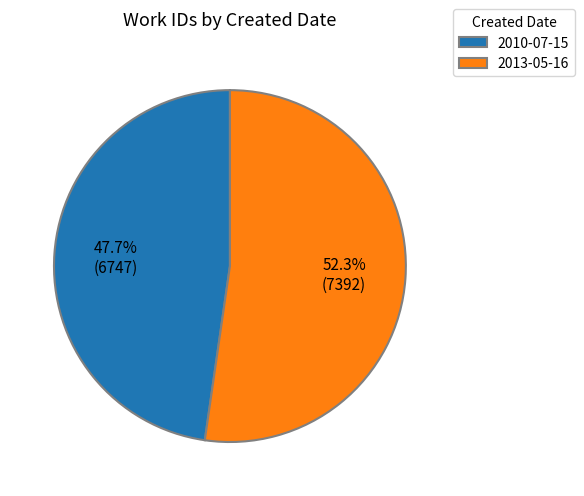

Is it true that 2013-05-16 is 66% of the pie?

False